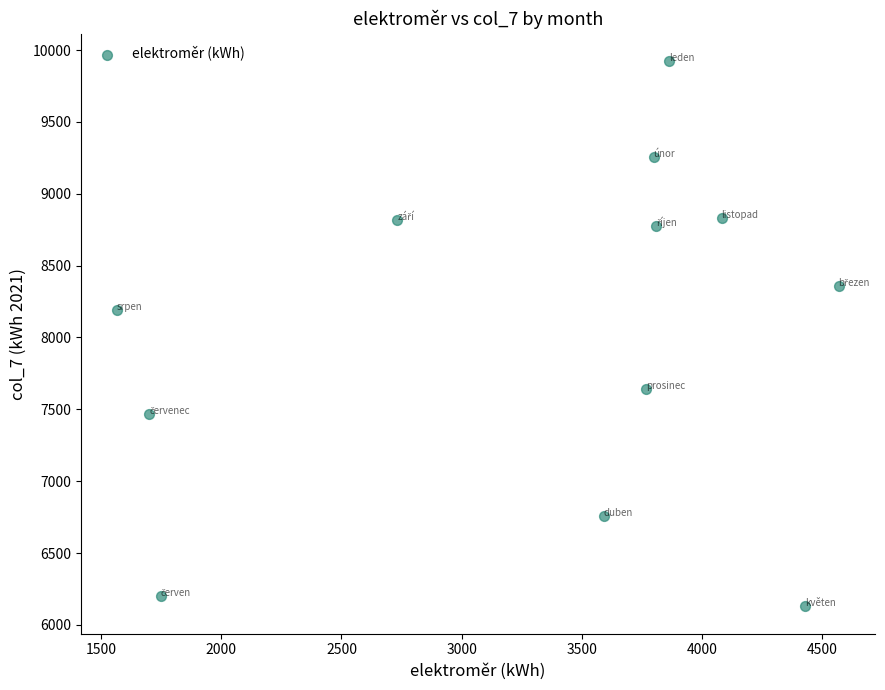

What is the average X value?

3305